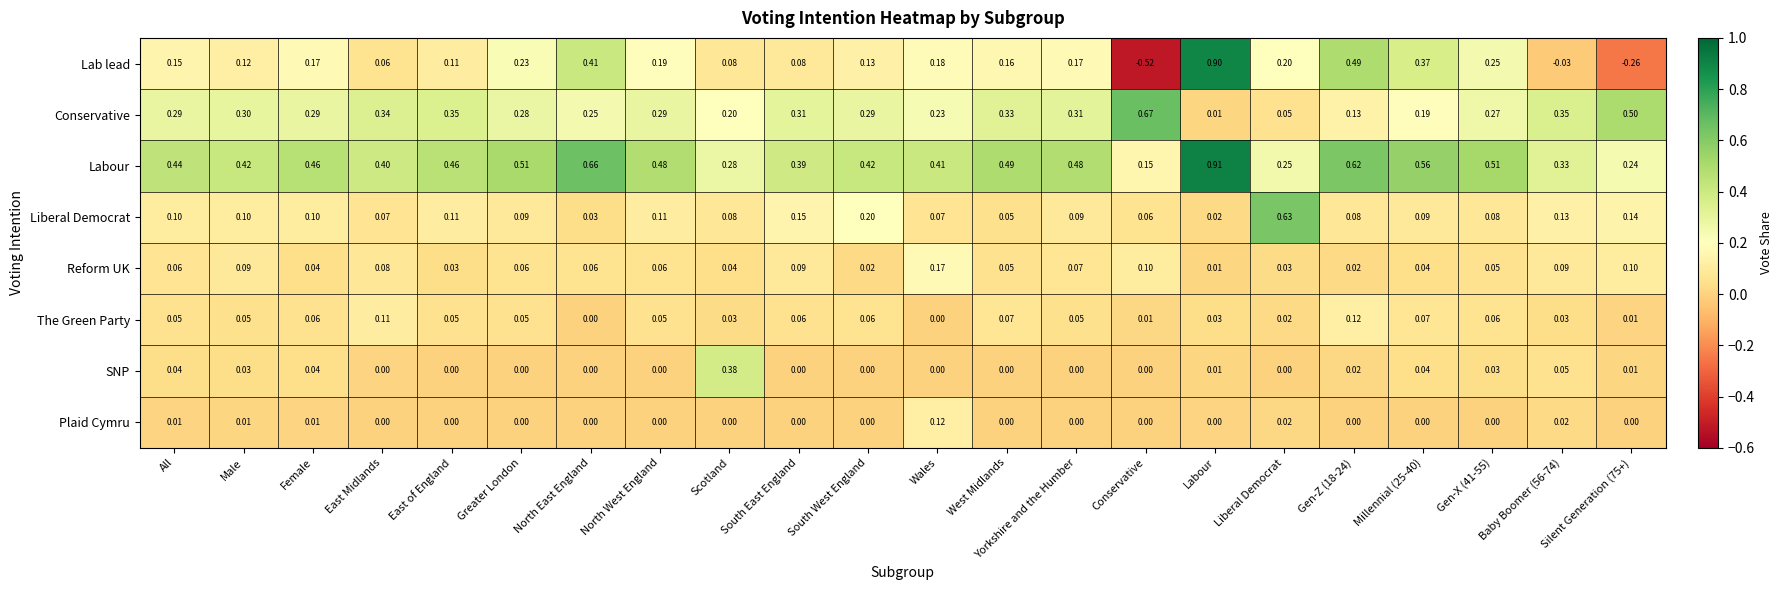

Where is Labour nearest to the value 0?

Conservative